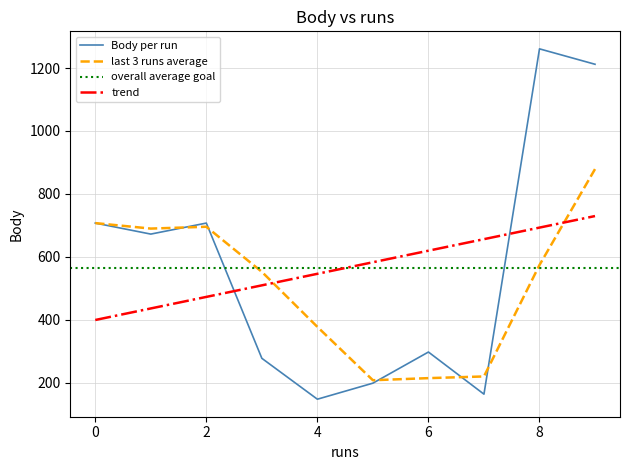

Which series has the largest total across all categories?

Body